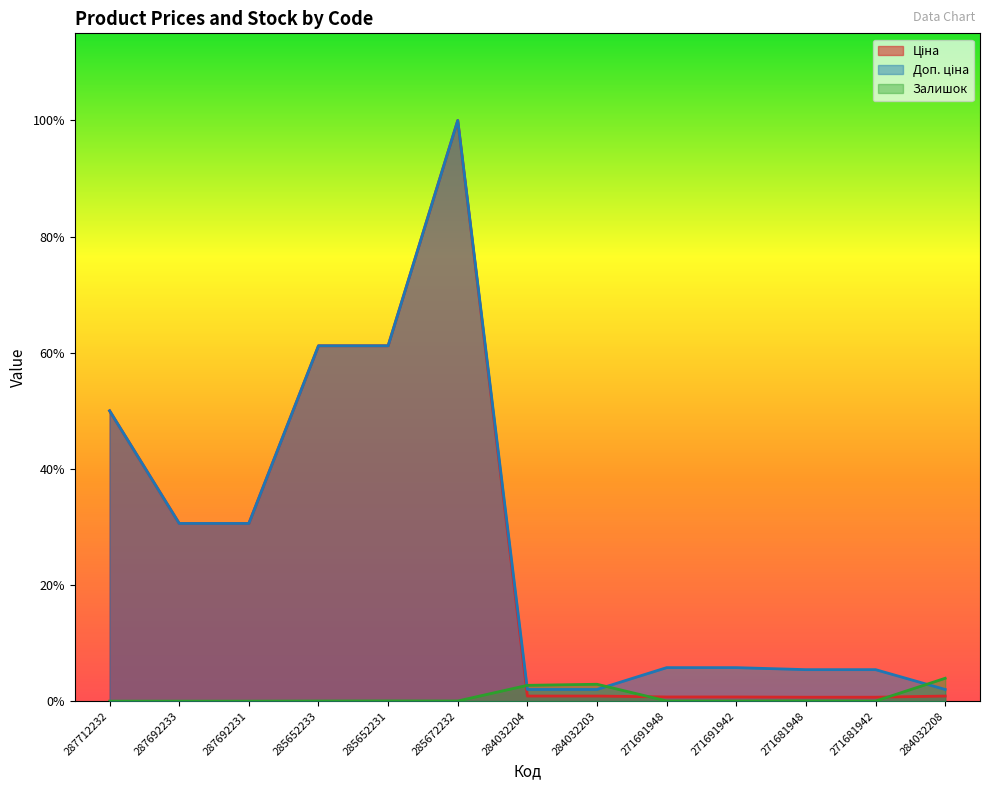

What value does the Доп. ціна series have at 285672232?

61434.3